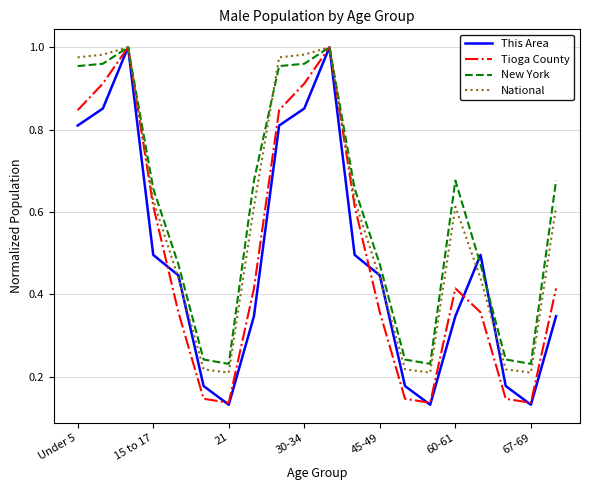

True or false: New York and Tioga County cross at least once.

False